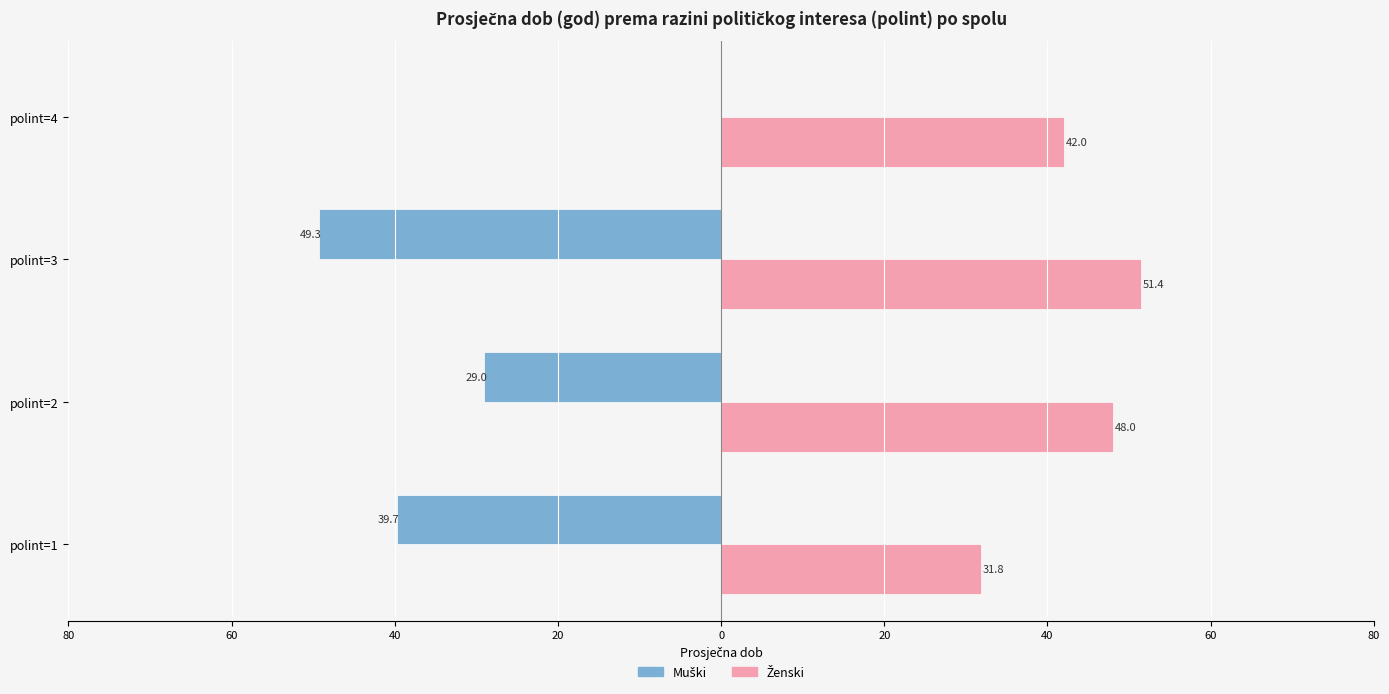

Are the bars horizontal?

Yes